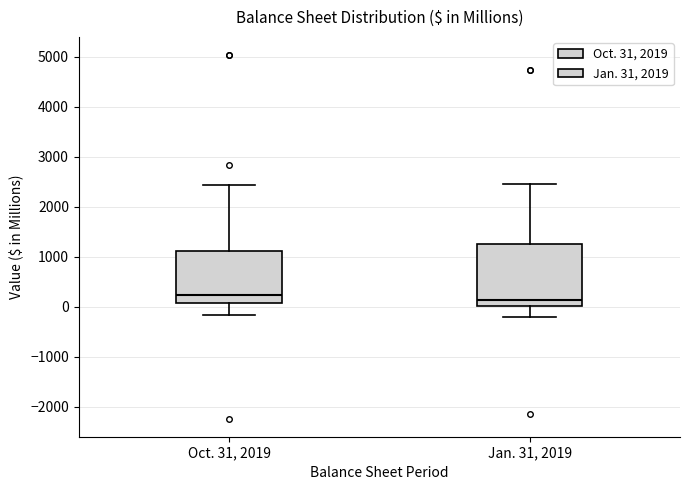

Reading left to right, read every box against the y-axis: the position of its median line, the range the box covers, and the ends of its whiskers. The values are not printed on the chart, so give them approximately, as read against the axis.

Oct. 31, 2019: median 200, box 100 to 1100, whiskers -200 to 2400
Jan. 31, 2019: median 100, box 0 to 1300, whiskers -200 to 2500